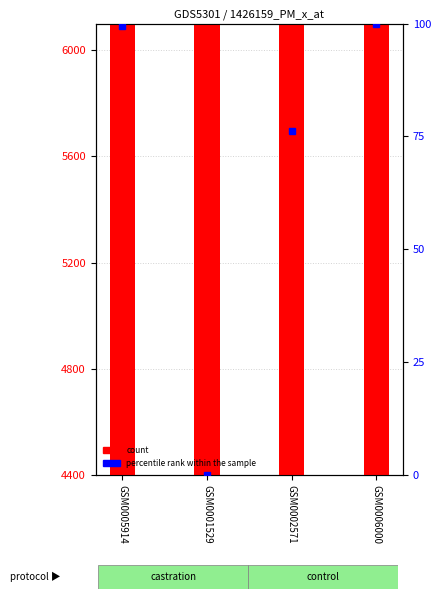

True or false: count has a value of 4552.4 at GSM0001529.

True